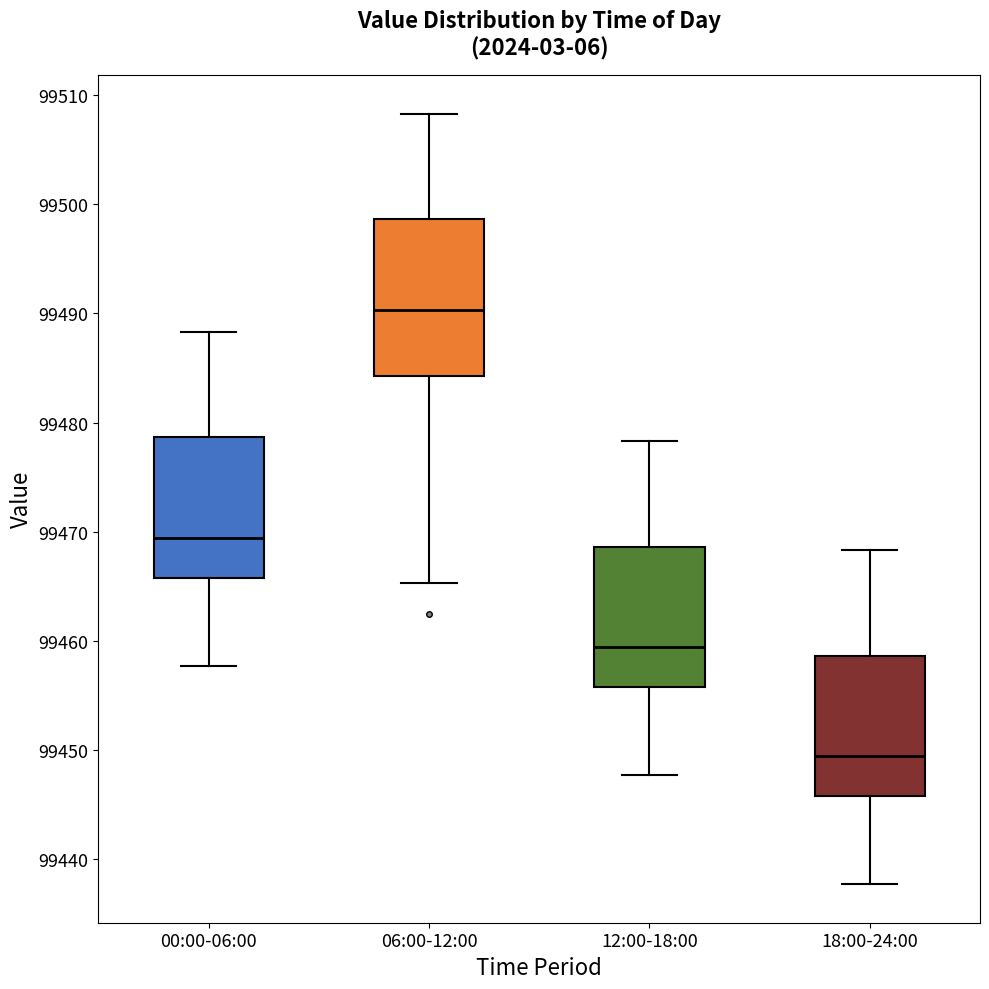

Which box has the lowest median line?

18:00-24:00